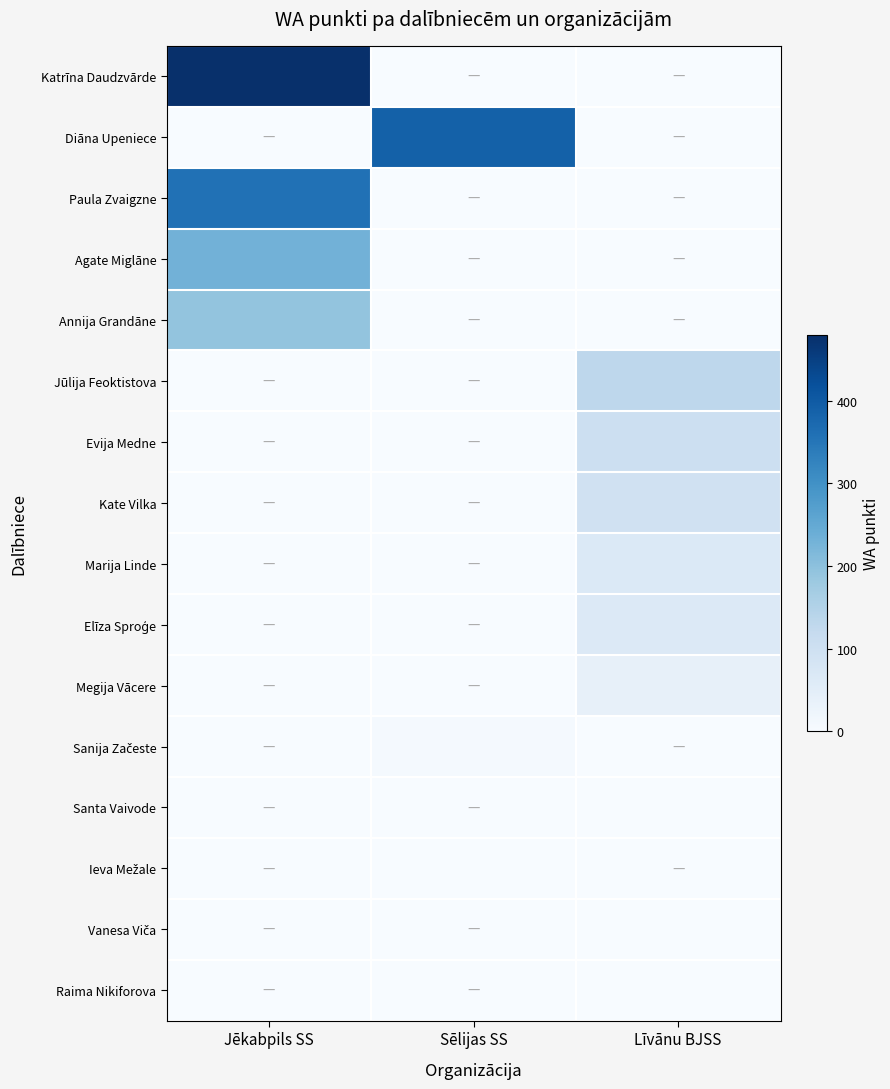

Rank the series by their maximum value, from lowest to highest.

Santa Vaivode, Ieva Mežale, Vanesa Viča, Raima Nikiforova, Sanija Začeste, Megija Vācere, Elīza Sproģe, Marija Linde, Kate Vilka, Evija Medne, Jūlija Feoktistova, Annija Grandāne, Agate Miglāne, Paula Zvaigzne, Diāna Upeniece, Katrīna Daudzvārde